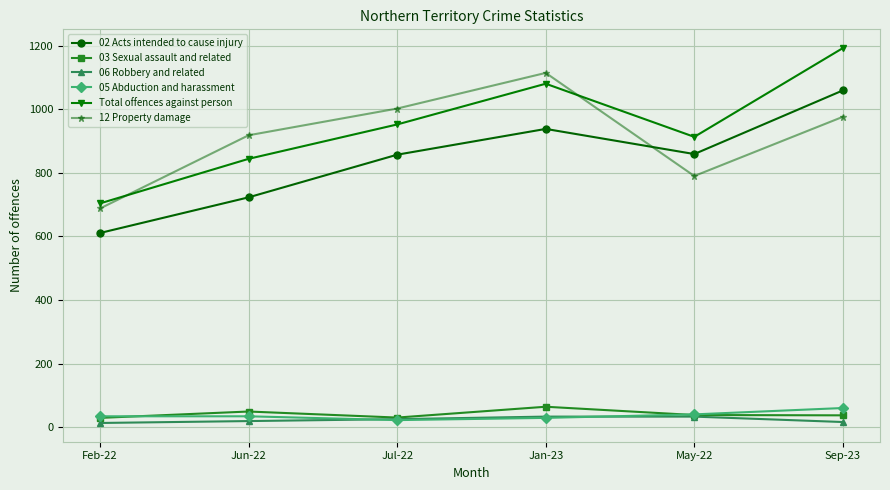

At how many categories does at least one series exceed 353?

6